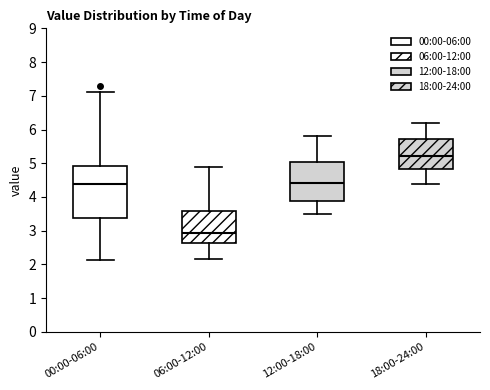

Which box's median line is the lowest?

06:00-12:00